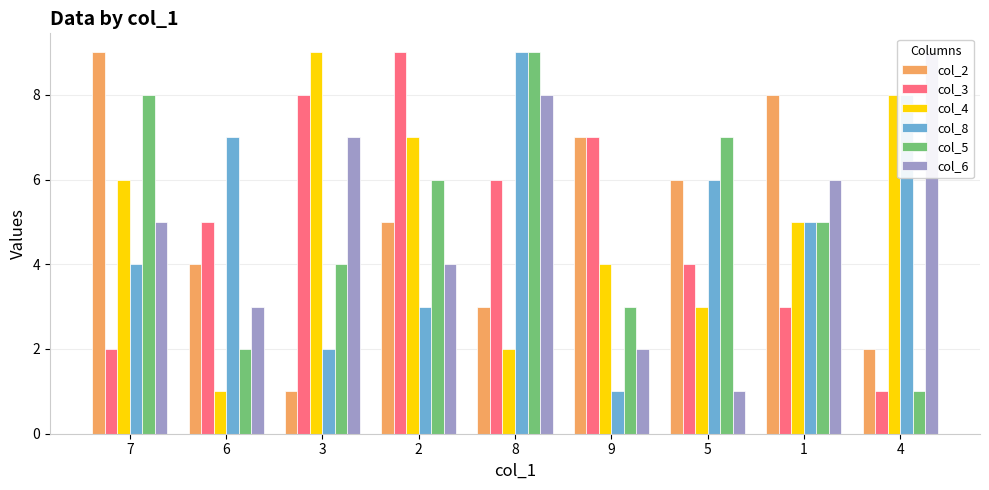

Between 3 and 1, which is larger?

1